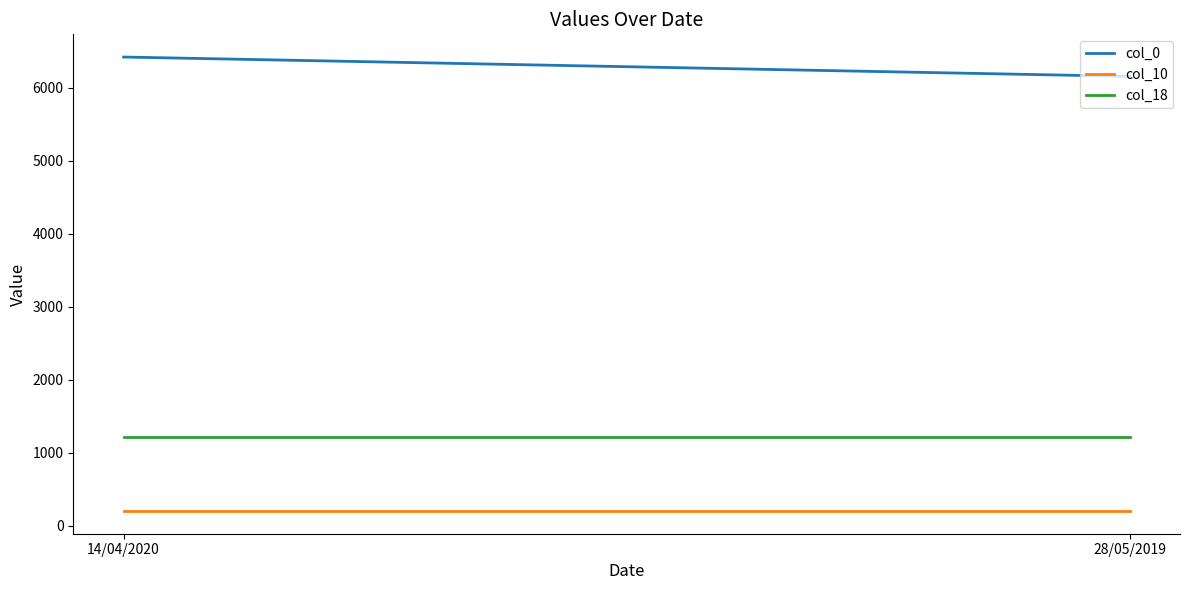

Reading left to right, transcribe all the data shown in this chart.

col_0: 14/04/2020=6418	28/05/2019=6153
col_10: 14/04/2020=200	28/05/2019=200
col_18: 14/04/2020=1212	28/05/2019=1212